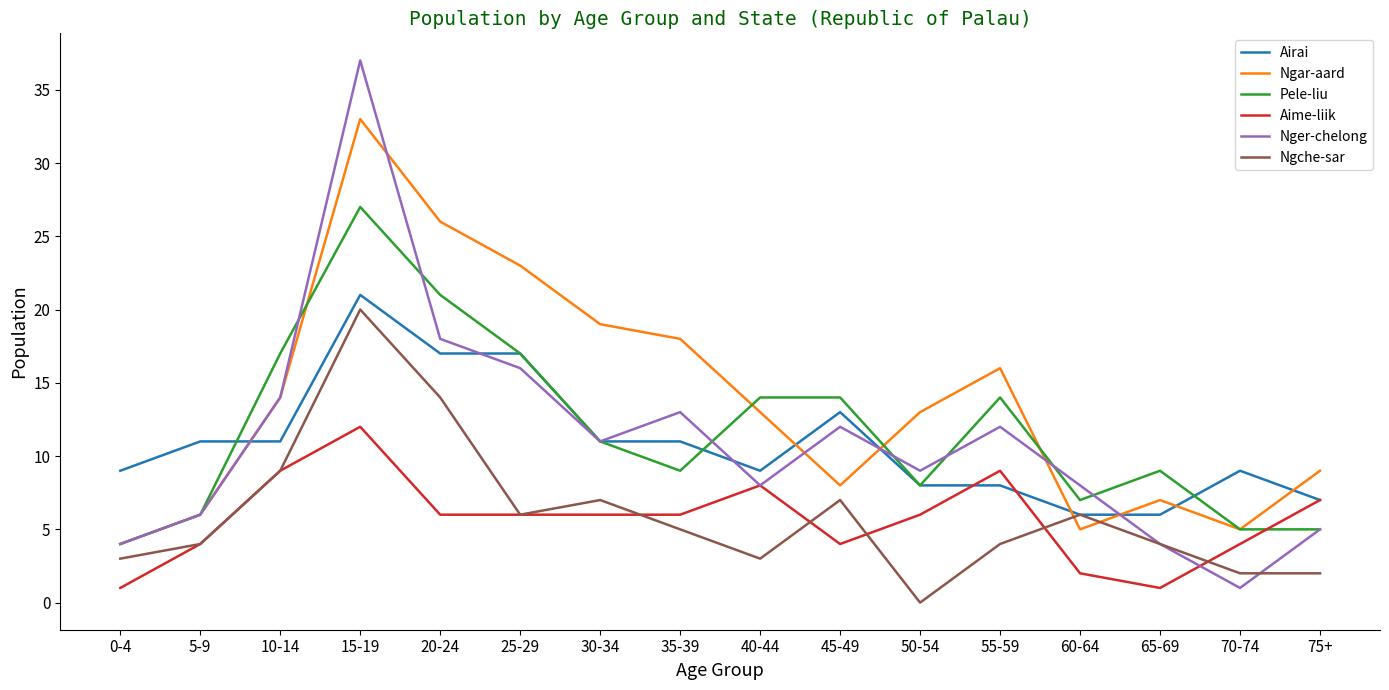

The value of Ngar-aard at 10-14 is 14. True or false?

True